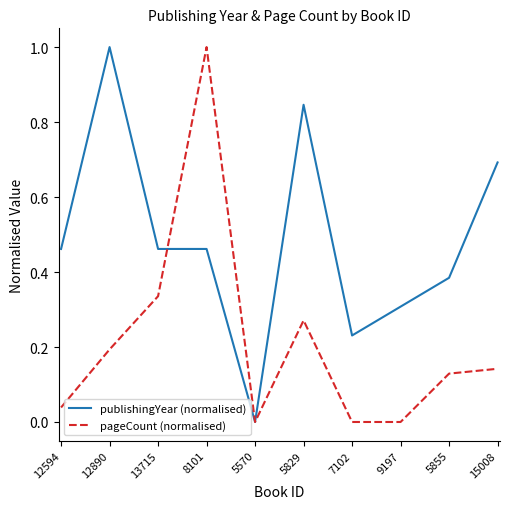

List the series in order of their overall mean, highest first.

publishingYear (normalised), pageCount (normalised)